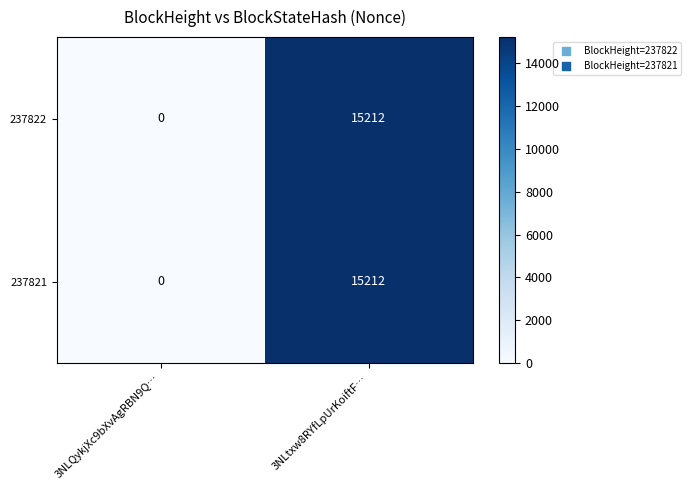

Rank the categories by 237821 value from lowest to highest.

3NLQykjXc9bXvAgRBN9Q…, 3NLtxw8RYfLpUrKoiftF…